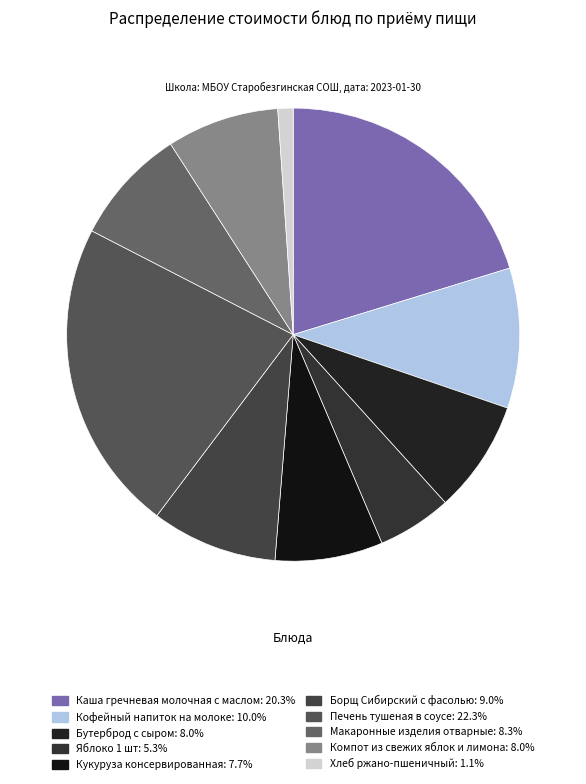

What is the ratio of the value at Печень тушеная в соусе to the value at Кукуруза консервированная?

2.9